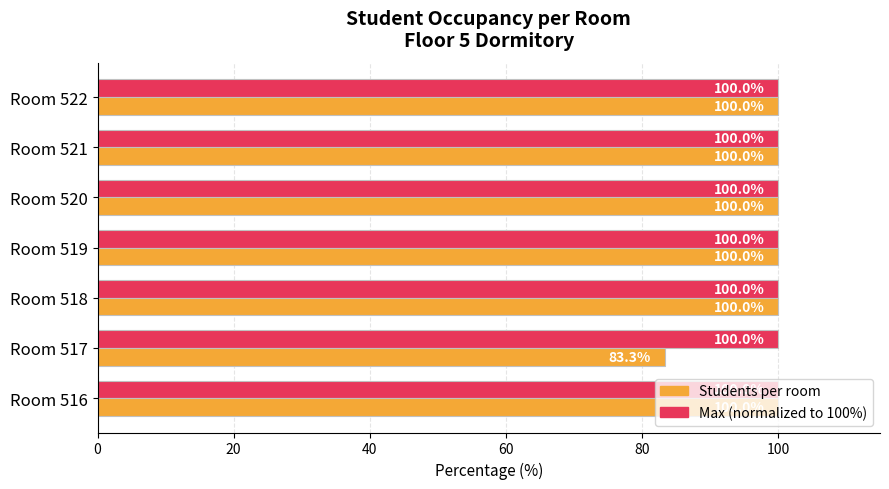

What is the spread (max minus min) of values at Room 517?

16.7